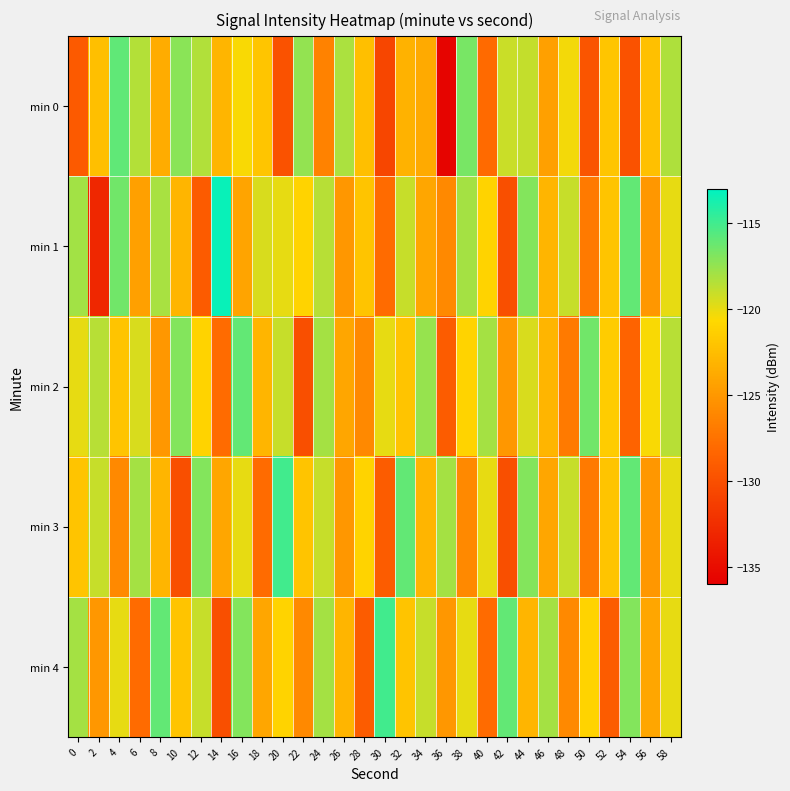

Reading left to right, what are all the values shown in this chart?

min 0: 0=-129.2	2=-122.4	4=-115.9	6=-118.4	8=-123.7	10=-117.2	12=-118.3	14=-123.0	16=-120.5	18=-121.9	20=-129.8	22=-117.5	24=-126.4	26=-118.1	28=-122.4	30=-130.7	32=-123.2	34=-123.7	36=-135.6	38=-116.6	40=-128.0	42=-119.1	44=-118.9	46=-124.5	48=-120.4	50=-129.6	52=-121.9	54=-129.7	56=-122.3	58=-118.3
min 1: 0=-117.9	2=-133.0	4=-116.4	6=-124.5	8=-118.1	10=-123.0	12=-129.1	14=-113.3	16=-124.2	18=-119.5	20=-120.0	22=-121.0	24=-118.5	26=-125.0	28=-122.0	30=-128.0	32=-119.0	34=-124.0	36=-126.0	38=-118.0	40=-121.0	42=-130.0	44=-117.0	46=-123.0	48=-119.0	50=-127.0	52=-122.0	54=-116.0	56=-125.0	58=-120.0
min 2: 0=-120.0	2=-118.5	4=-122.0	6=-119.5	8=-125.0	10=-117.0	12=-121.0	14=-128.0	16=-116.0	18=-123.0	20=-119.0	22=-130.0	24=-118.0	26=-124.0	28=-126.0	30=-120.0	32=-122.0	34=-117.5	36=-129.0	38=-121.0	40=-118.0	42=-125.0	44=-119.5	46=-123.0	48=-127.0	50=-116.5	52=-121.5	54=-128.5	56=-120.5	58=-118.5
min 3: 0=-122.0	2=-119.0	4=-126.0	6=-118.0	8=-123.0	10=-130.0	12=-117.0	14=-124.0	16=-120.0	18=-128.0	20=-115.0	22=-122.0	24=-119.0	26=-125.0	28=-121.0	30=-129.0	32=-116.0	34=-123.0	36=-118.0	38=-126.0	40=-120.0	42=-130.0	44=-117.0	46=-124.0	48=-119.0	50=-127.0	52=-122.0	54=-116.0	56=-125.0	58=-120.0
min 4: 0=-118.0	2=-125.0	4=-120.0	6=-128.0	8=-116.0	10=-122.0	12=-119.0	14=-130.0	16=-117.0	18=-124.0	20=-121.0	22=-126.0	24=-118.0	26=-123.0	28=-129.0	30=-115.0	32=-122.0	34=-119.0	36=-125.0	38=-120.0	40=-128.0	42=-116.0	44=-123.0	46=-118.0	48=-126.0	50=-121.0	52=-129.0	54=-117.0	56=-124.0	58=-120.0